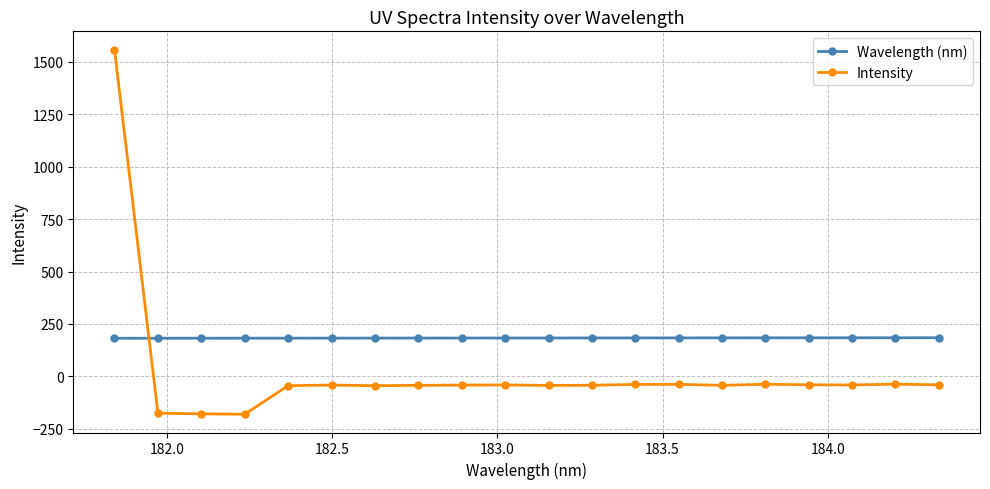

What is the greatest value displayed?

1558.2